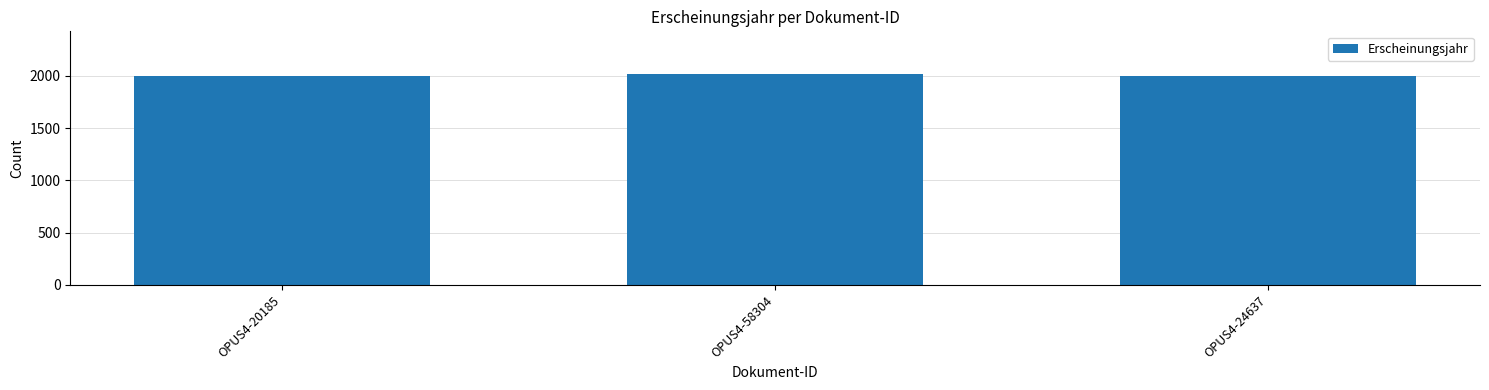

What is the label of the 3rd bar from the left?

OPUS4-24637